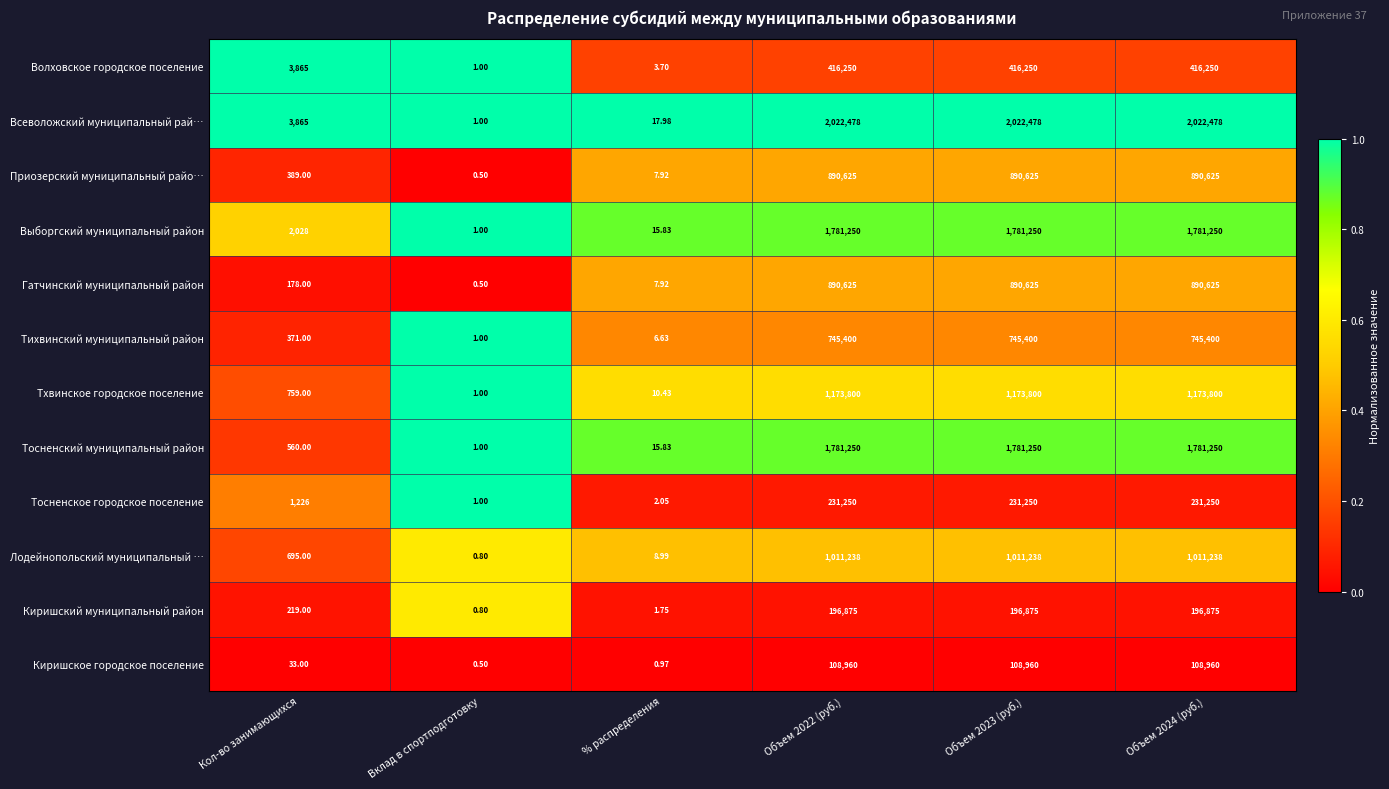

Which series has the largest total across all categories?

Всеволожский муниципальный рай…